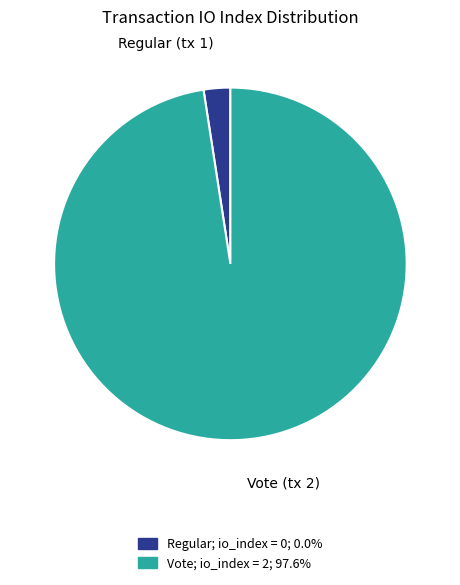

Rank the categories by value from lowest to highest.

Regular (tx 1), Vote (tx 2)